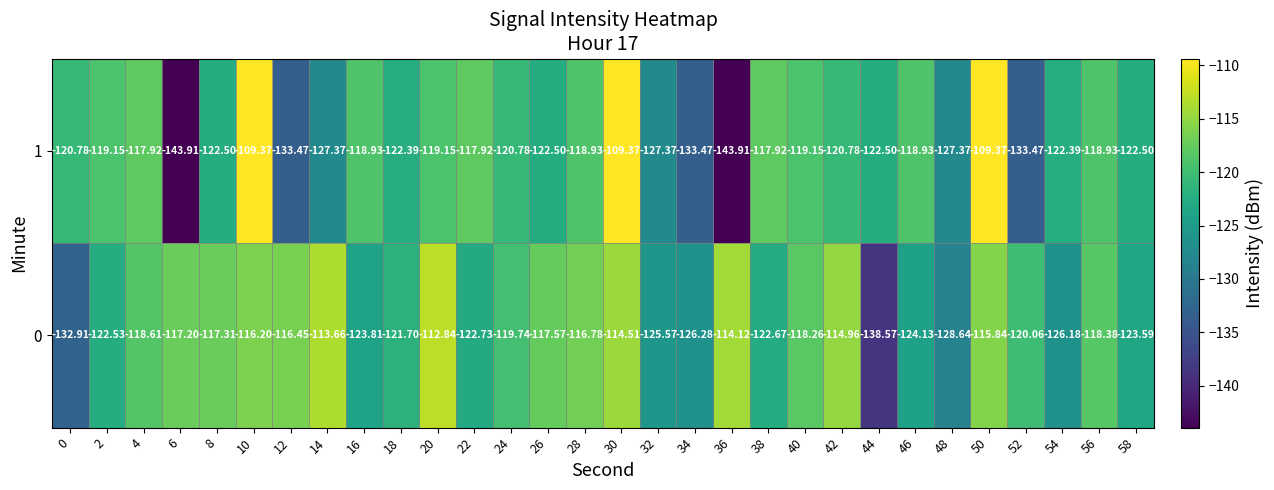

Is the value of 1 at 38 greater than the value of 0 at 10?

No